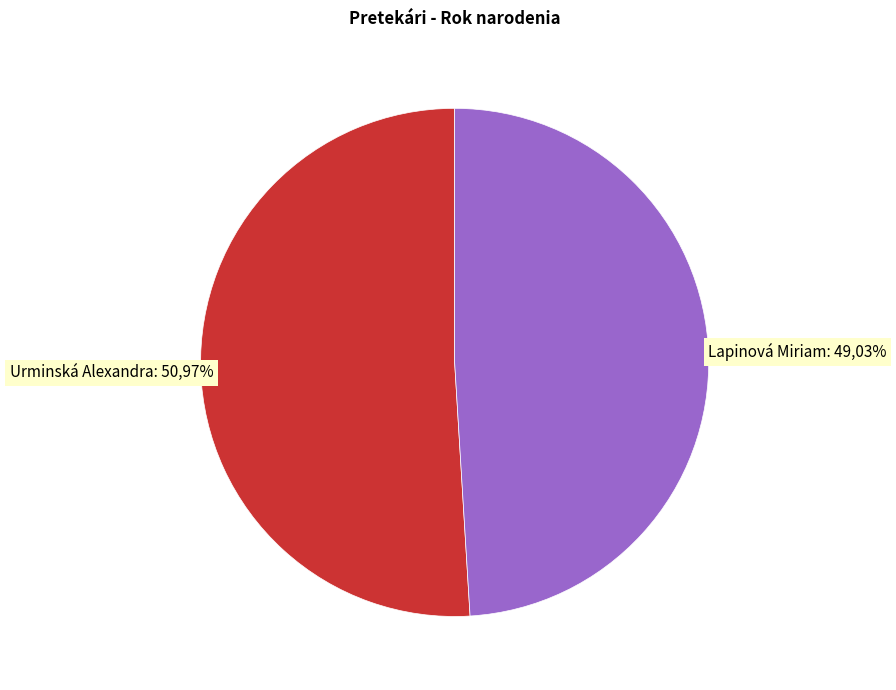

To the nearest percent, what is the average slice percentage?

50%